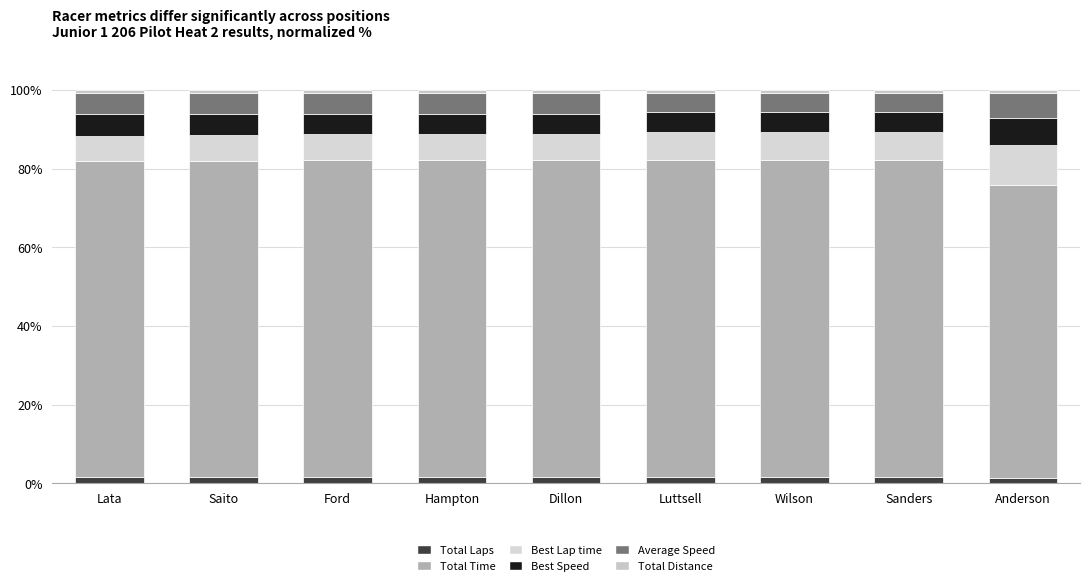

What is the label of the 9th bar from the left?

Anderson